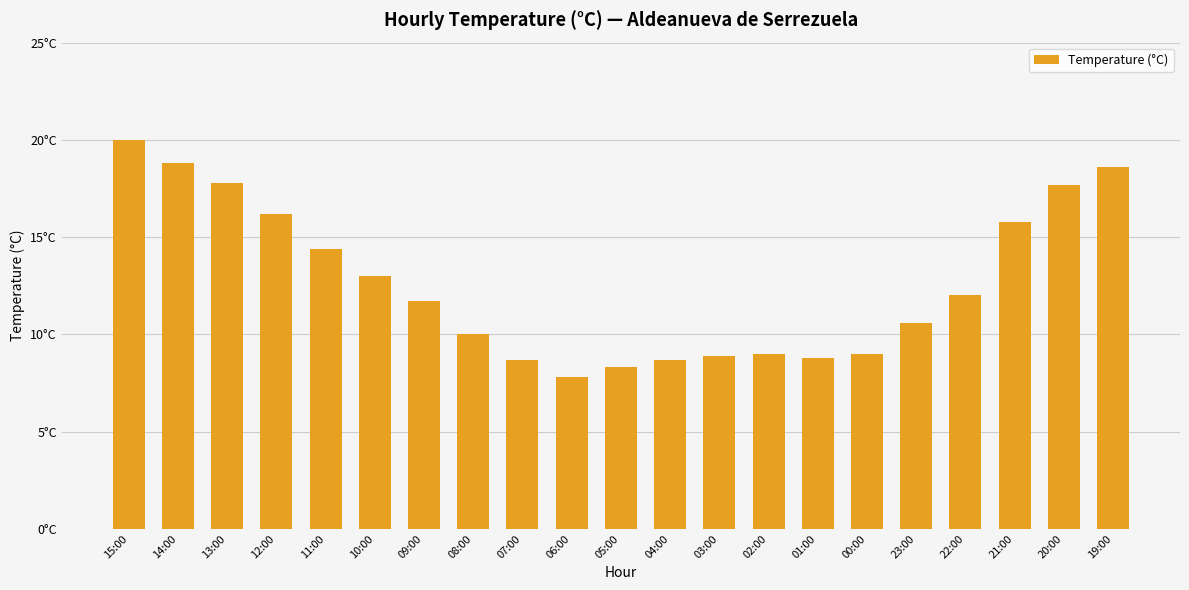

Where does the data first go above 11?

15:00